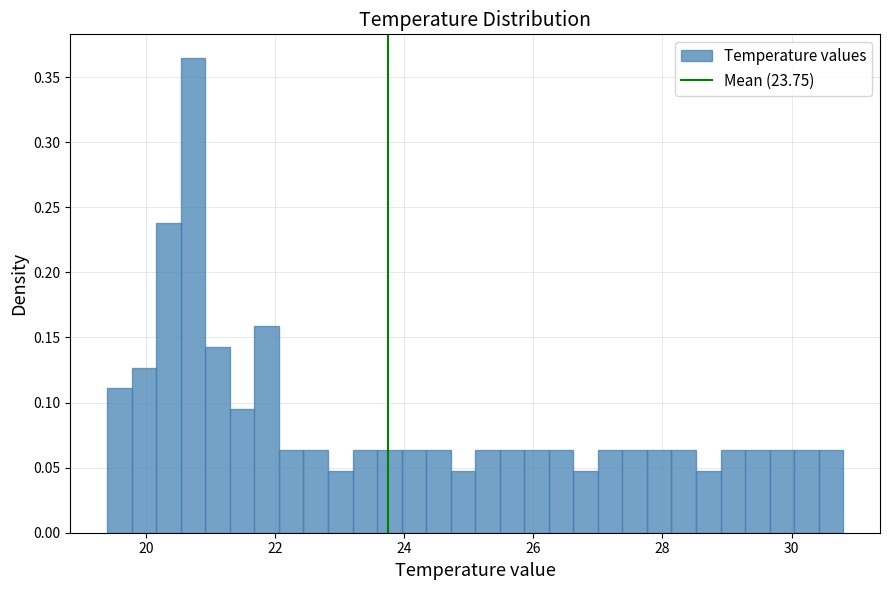

Around what value on the x-axis is the tallest bar? Give the approximate position of its centre, as read against the axis.

20.8